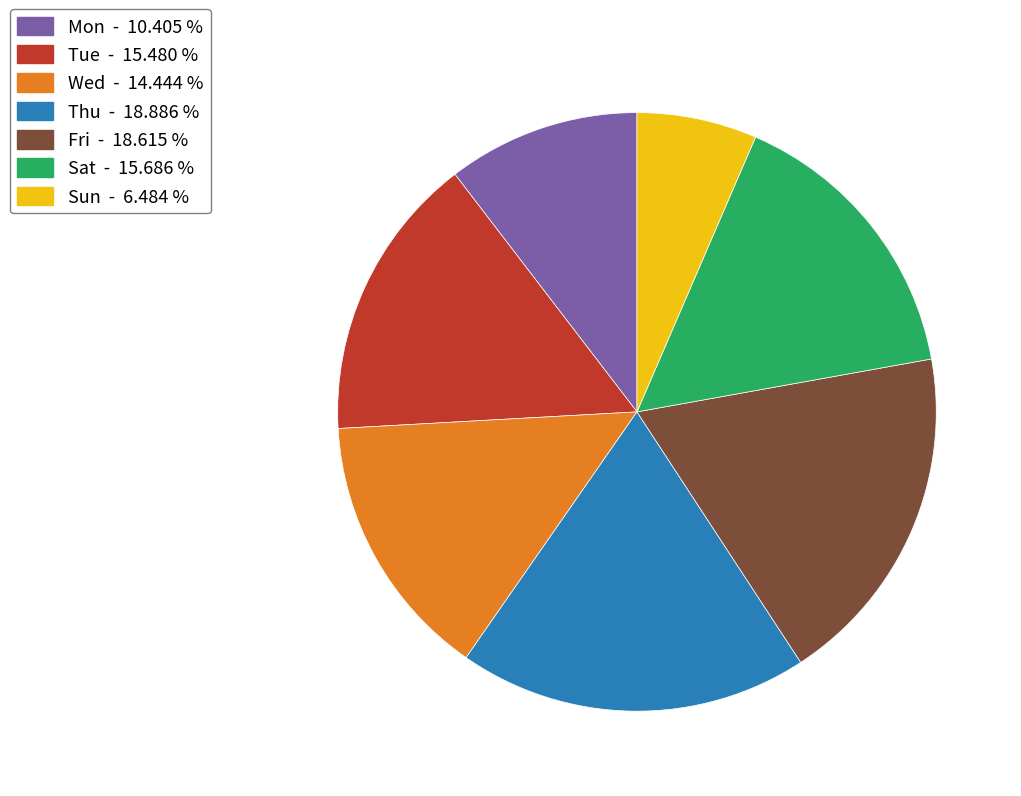

Do Wed - 14.444 % and Tue - 15.480 % together represent more than half of the pie?

No